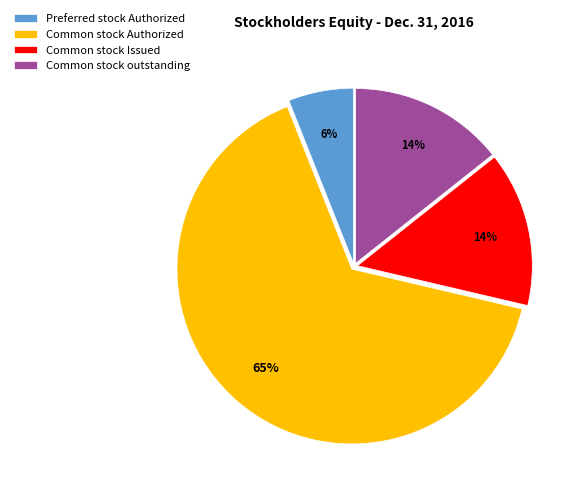

To the nearest percent, what percentage of the pie is Common stock outstanding?

14%